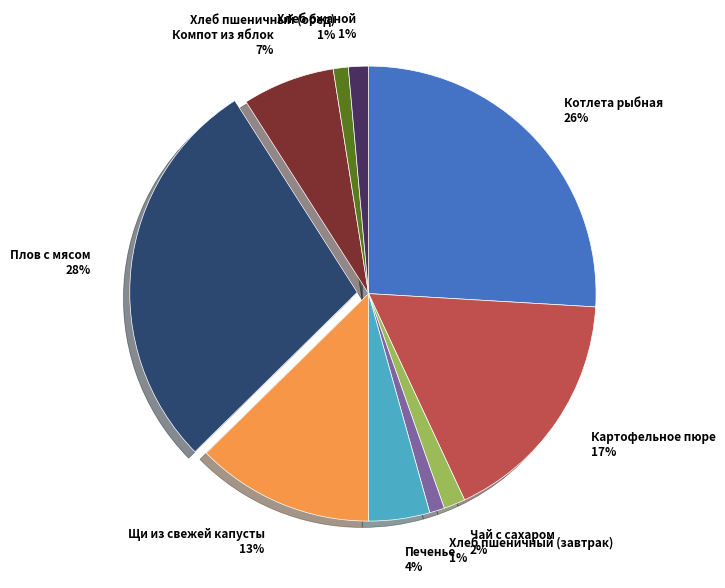

Count the number of slices in the pie.

10